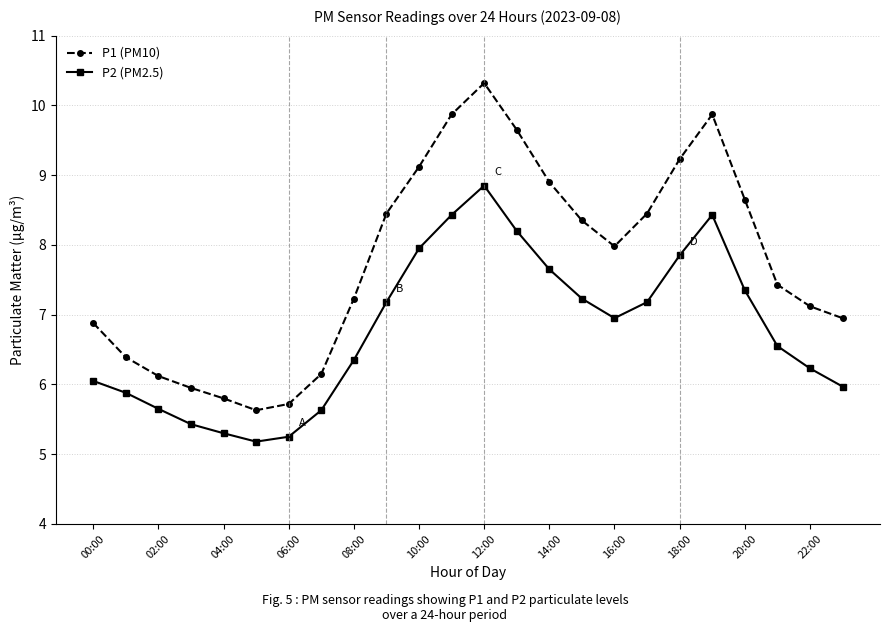

True or false: P1 (PM10) has more than 2 points higher than both neighbors.

False